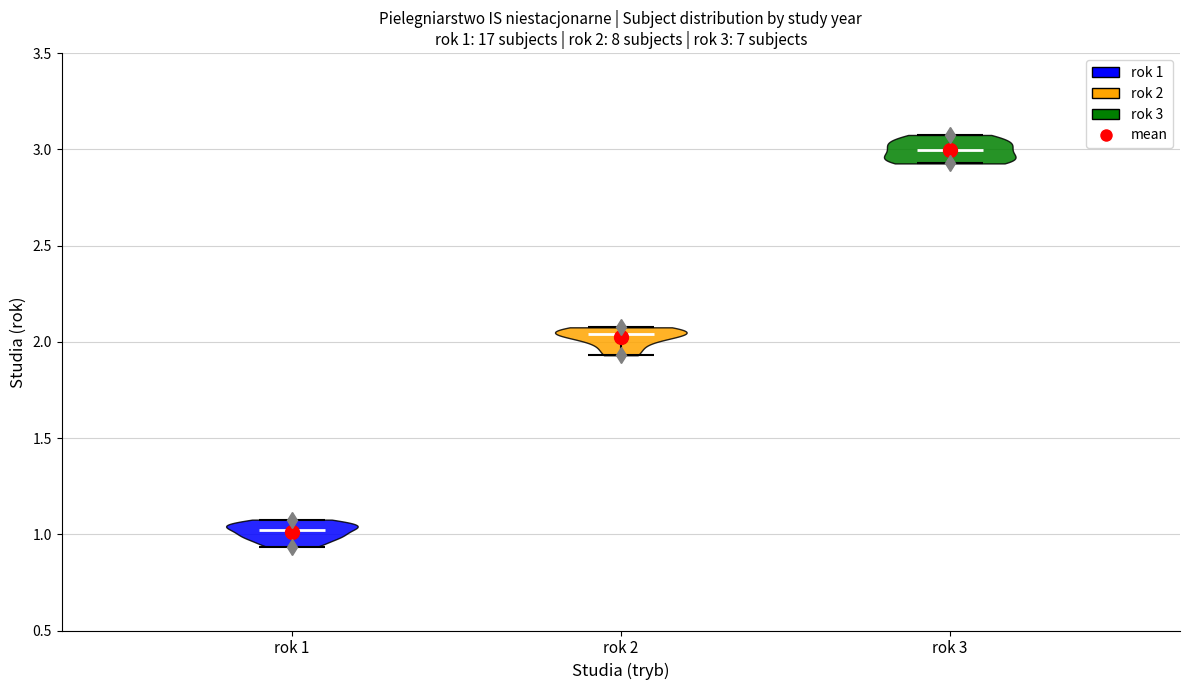

Which violin has the lowest median line?

rok 1